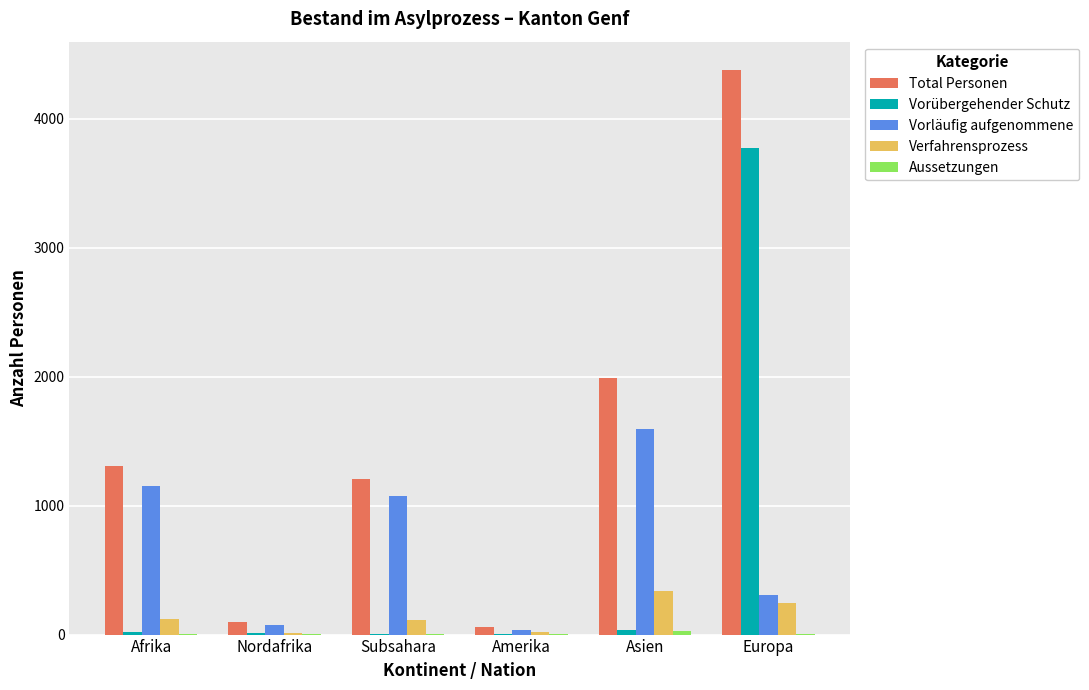

Which series has the largest total across all categories?

Total Personen